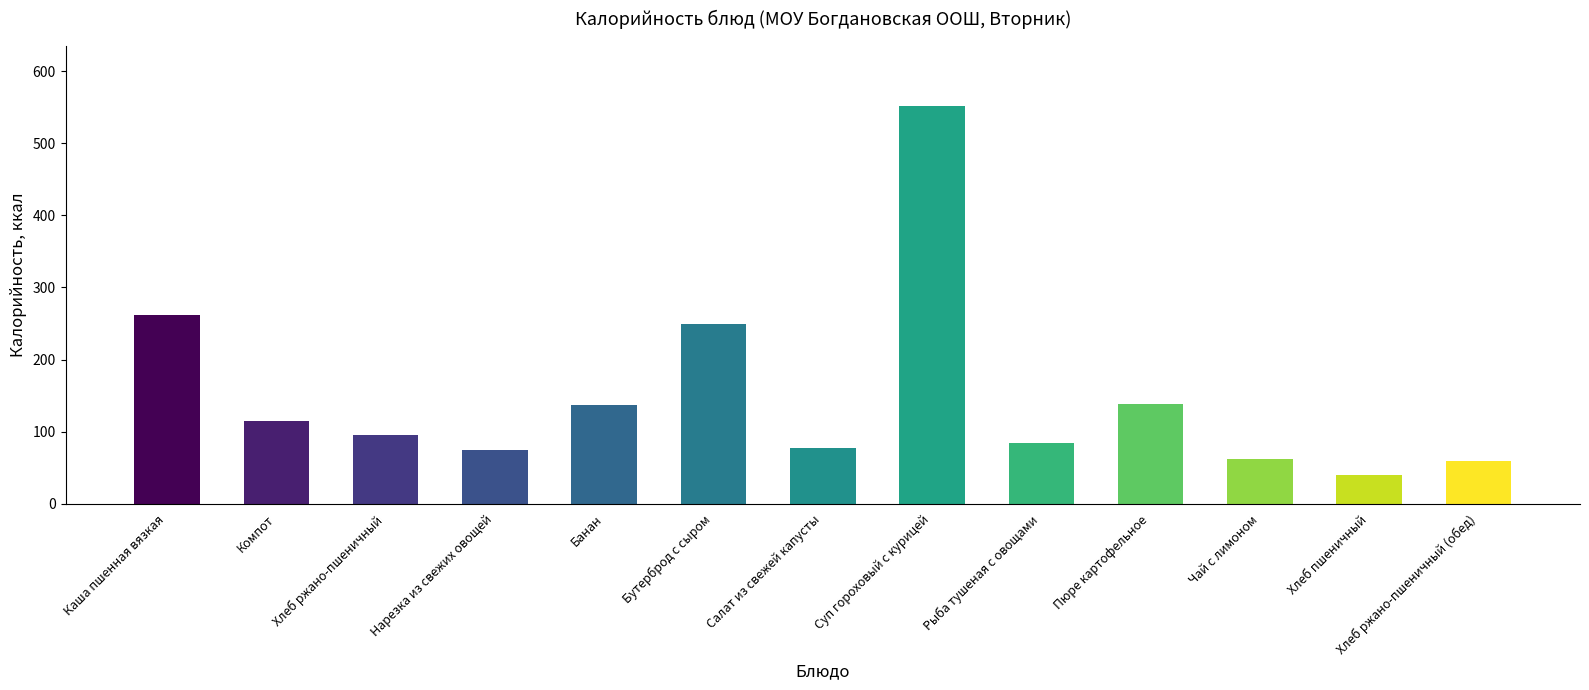

What is the label of the 11th bar from the right?

Хлеб ржано-пшеничный